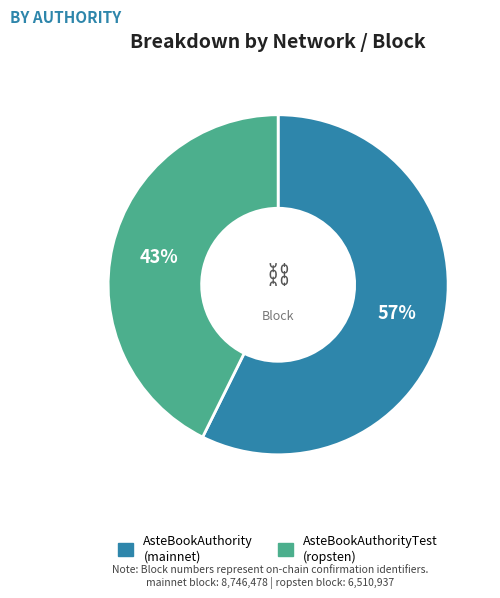

Is there a majority slice in this chart?

Yes